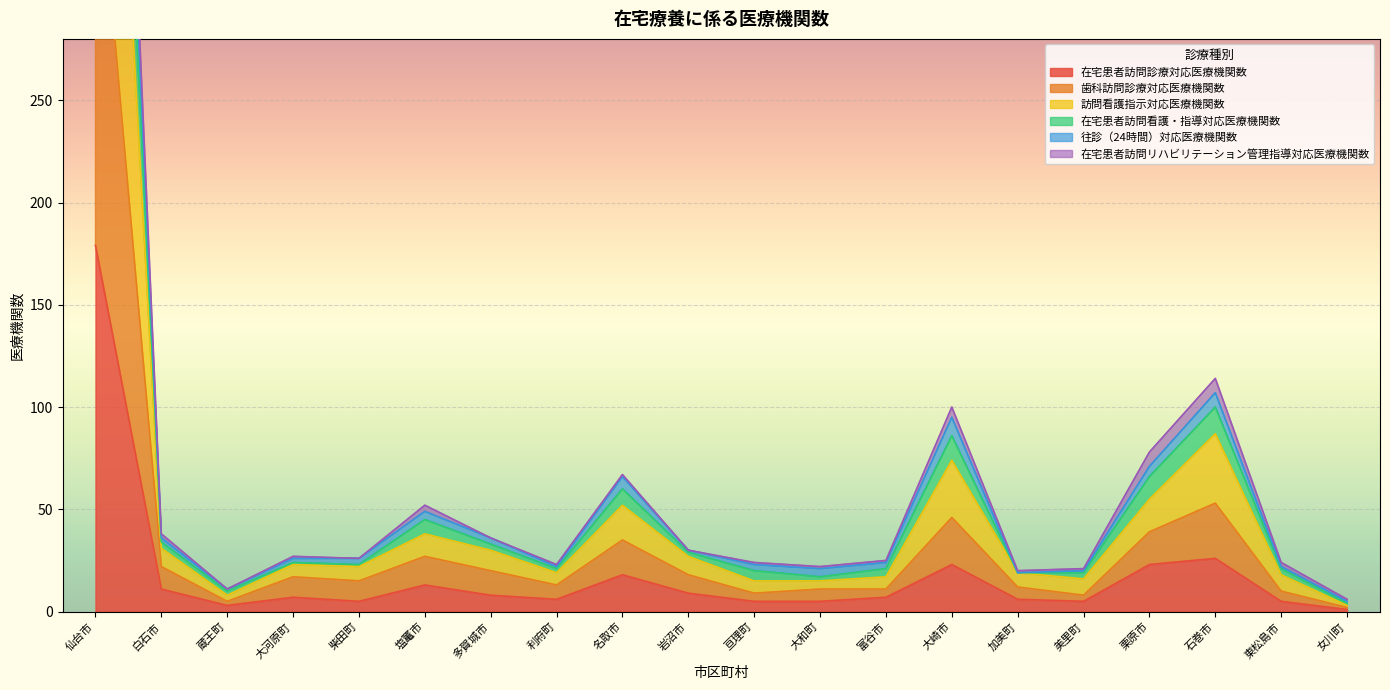

What is the label of the 2nd point from the right?

東松島市